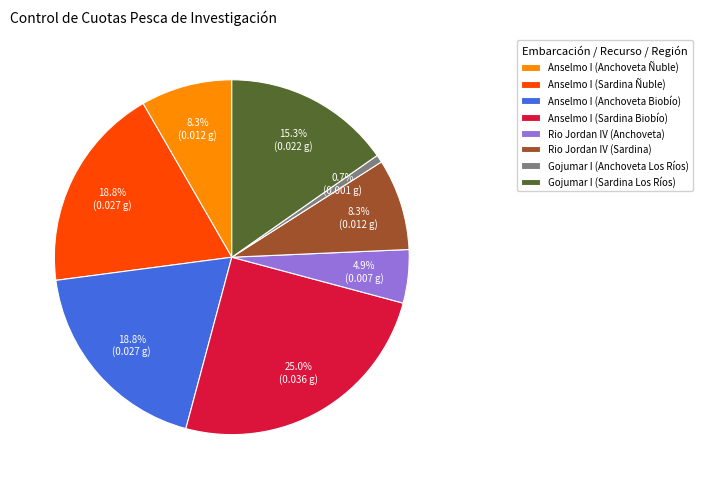

Does Rio Jordan IV (Sardina) represent more than half of the total?

No